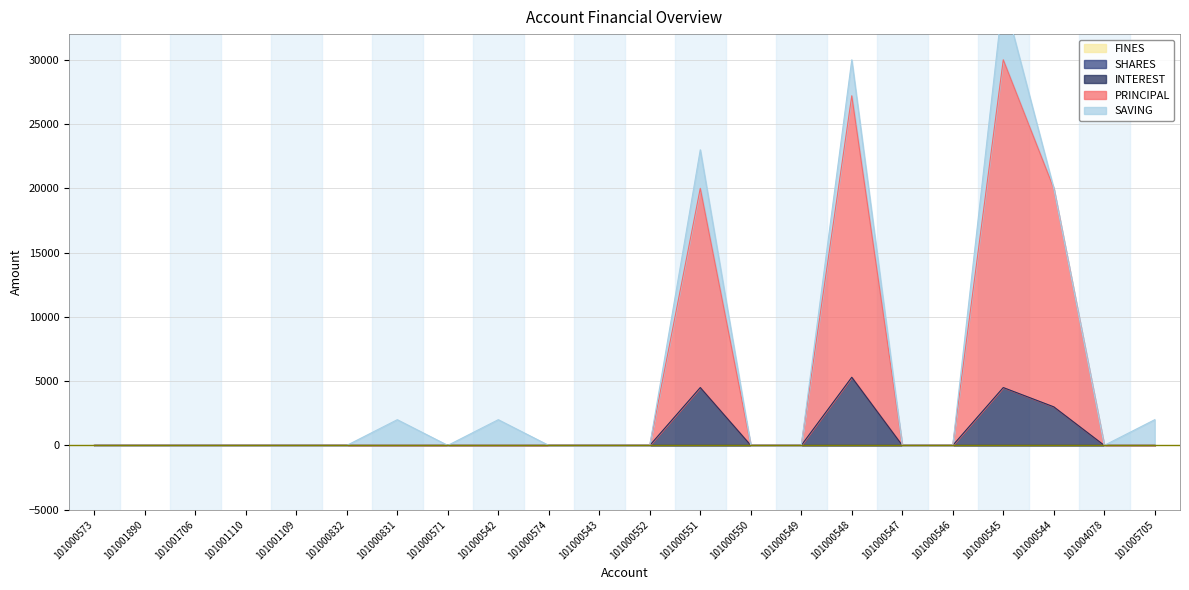

True or false: INTEREST has a value of 3399 at 101000831.

False